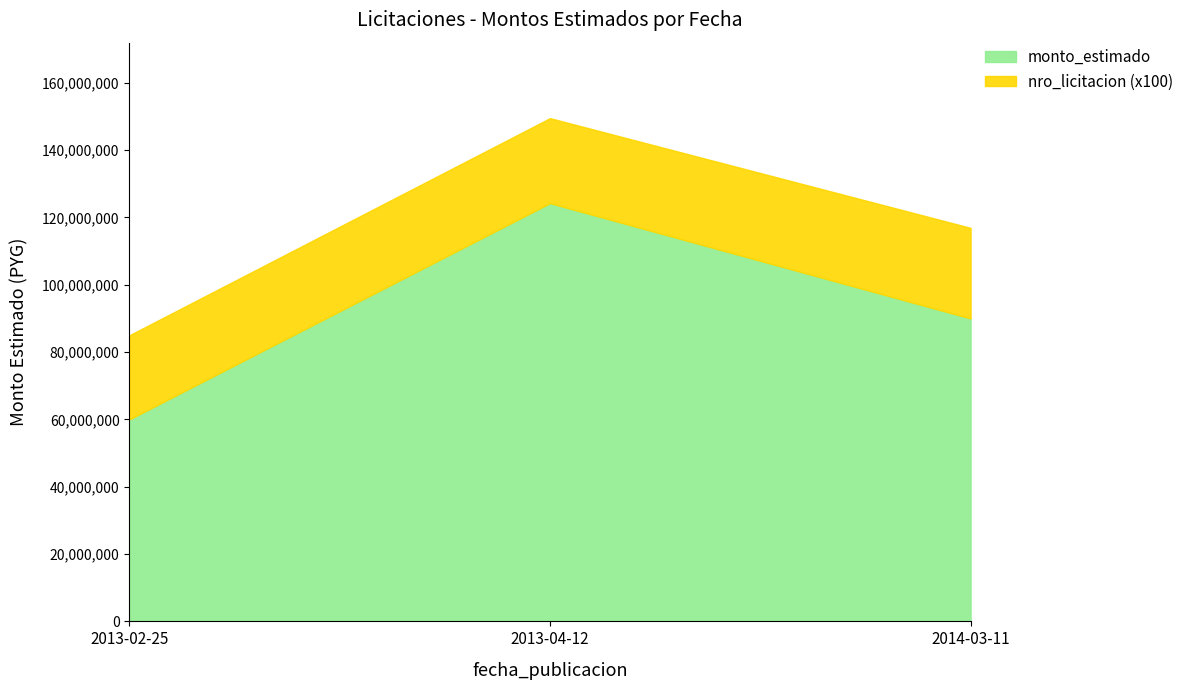

Rank the categories by value from highest to lowest.

2013-04-12, 2014-03-11, 2013-02-25